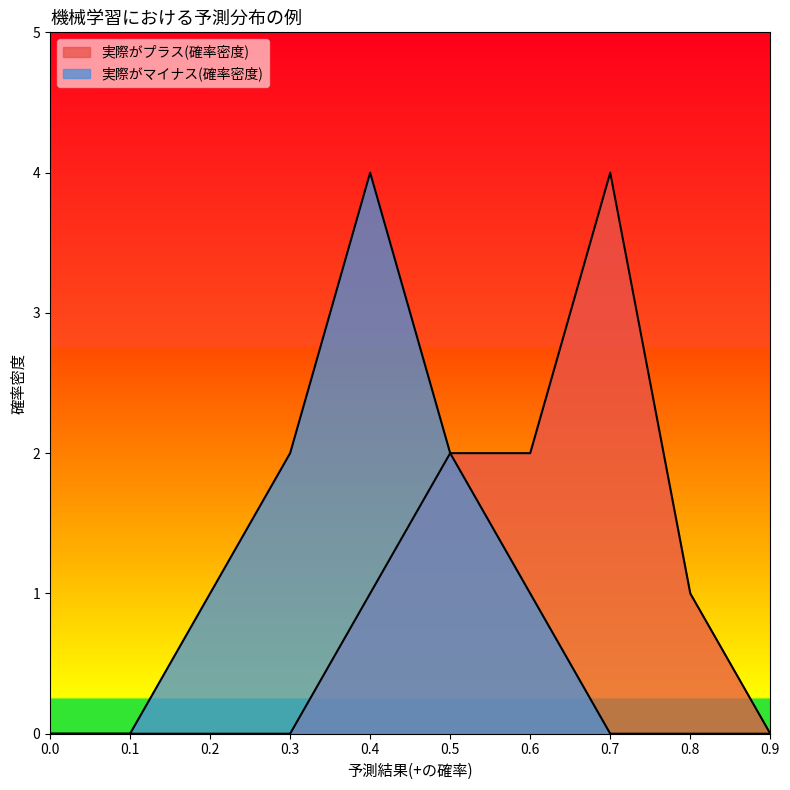

What is the difference between the maximum and minimum values in the 実際がプラス(確率密度) series?

4